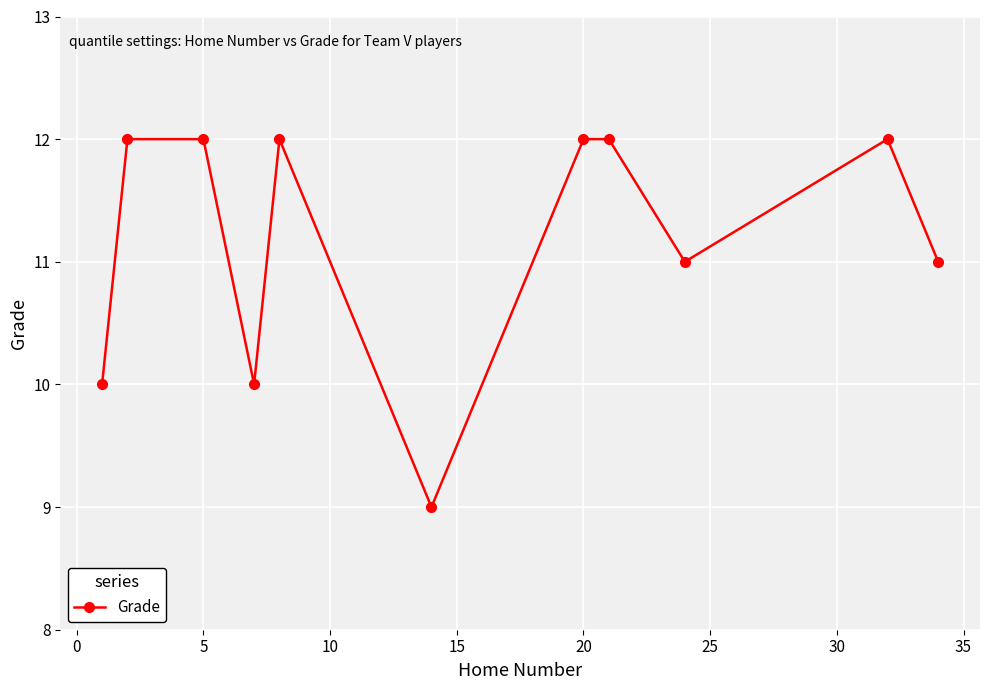

What is the value of the 2nd point from the left?

12